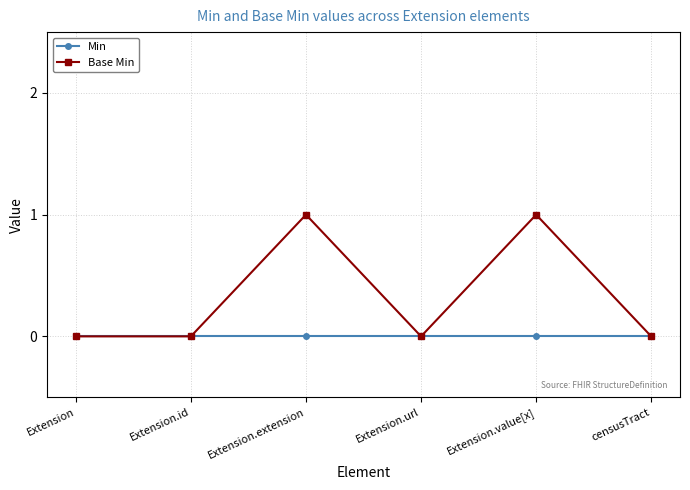

What is the label of the 4th point from the left?

Extension.url